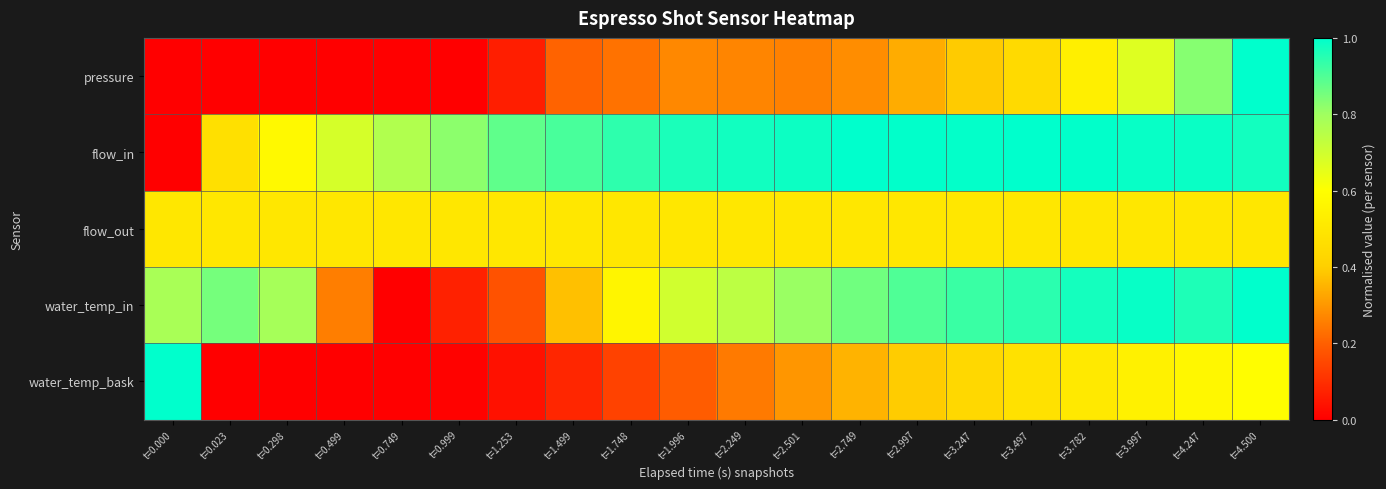

How many distinct data groups are displayed?

5